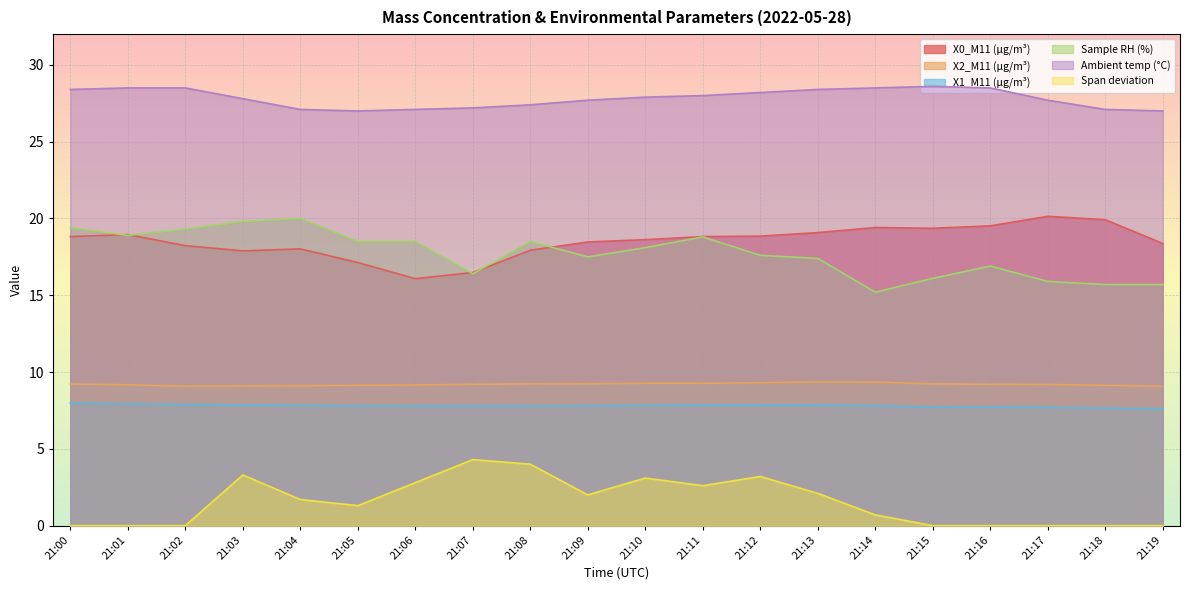

What value does the X0_M11 (μg/m³) series have at 21:01?

18.9